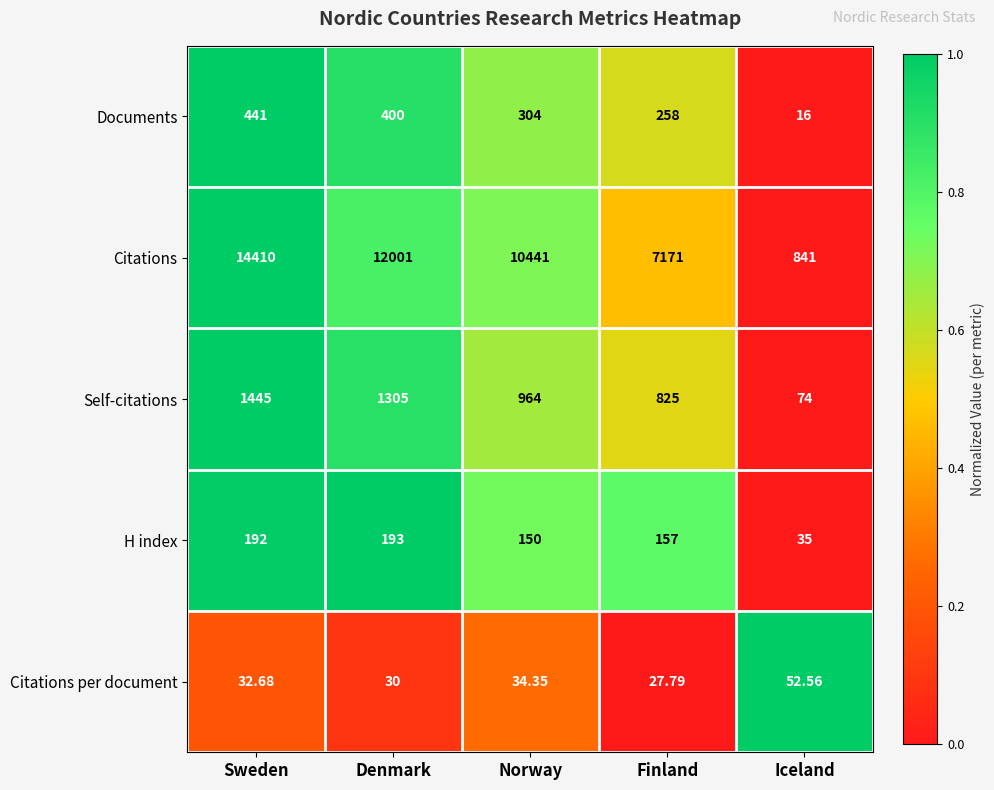

Which series changed the most between Sweden and Iceland?

Citations